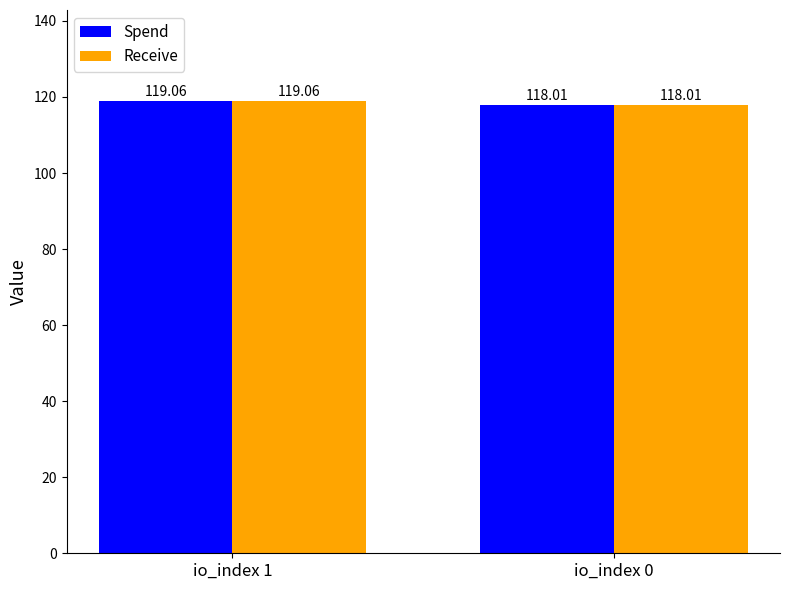

What is the average value of the Spend series?

118.5